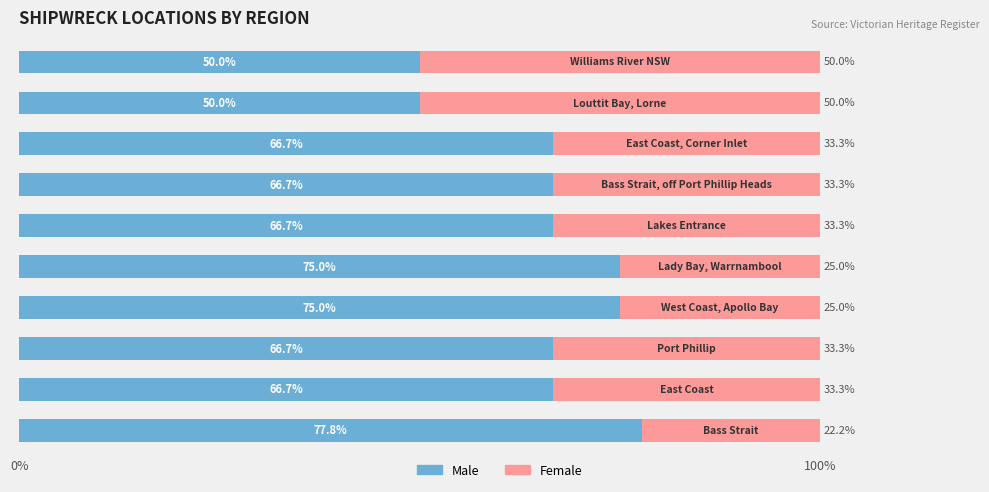

How many data points does each series have?

10